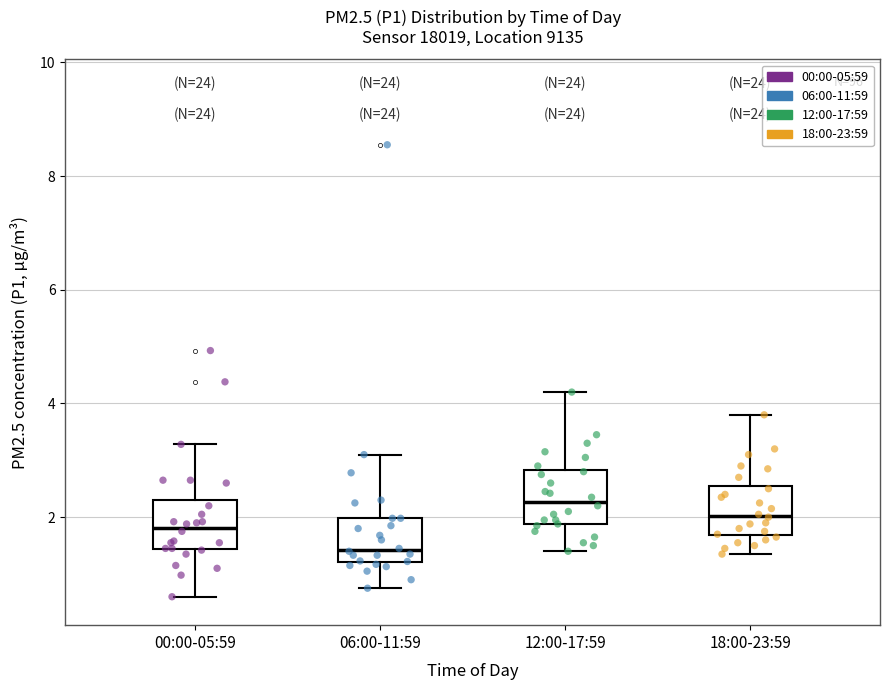

Reading left to right, transcribe this box plot: for each box, give where its median line is, the range the box spans, and where its two whiskers end, as read against the y-axis. The values are not printed on the chart, so give them approximately, as read against the axis.

00:00-05:59: median 1.8, box 1.4 to 2.4, whiskers 0.6 to 3.2
06:00-11:59: median 1.4, box 1.2 to 2.0, whiskers 0.8 to 3.2
12:00-17:59: median 2.2, box 1.8 to 2.8, whiskers 1.4 to 4.2
18:00-23:59: median 2.0, box 1.6 to 2.6, whiskers 1.4 to 3.8